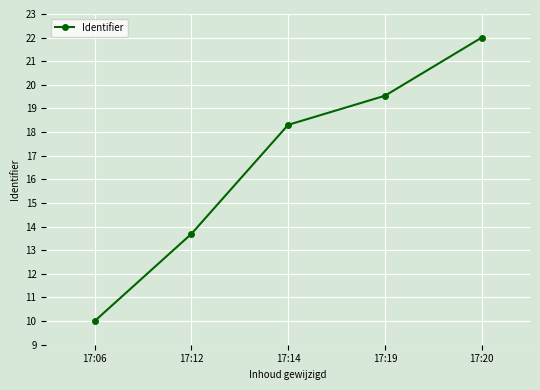

Approximately how many times larger is the value at 17:19 compared to 17:06?

2.0